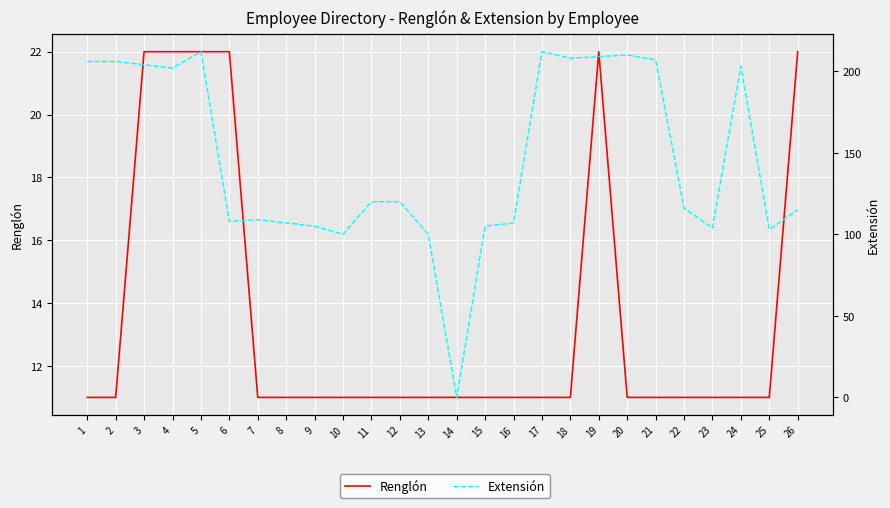

How many lines are shown in the chart?

2